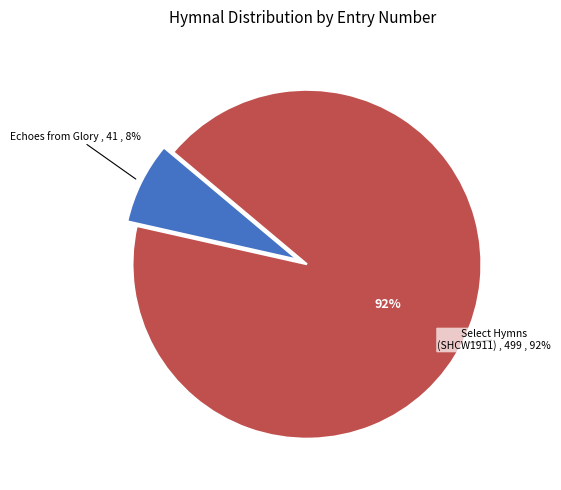

Rank the categories by value from highest to lowest.

Select Hymns for Christian Worship (SHCW1911) #499, Echoes from Glory (EG1893) #41